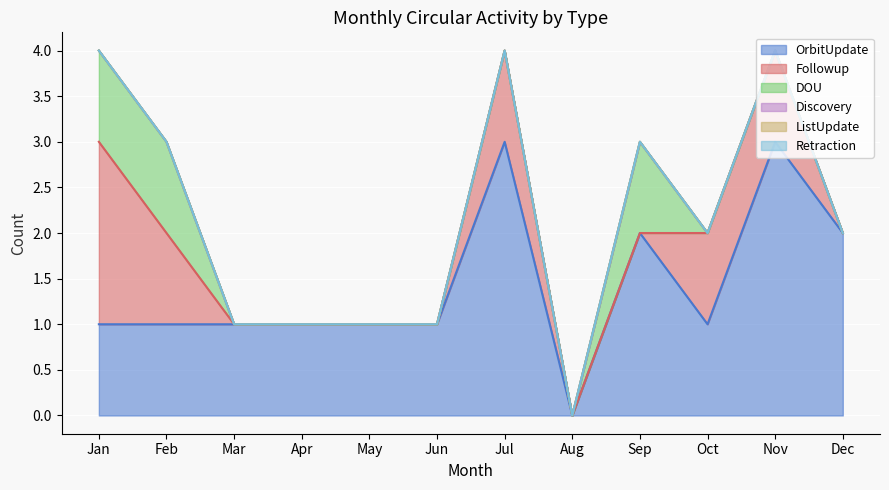

Rank the categories by Followup value from lowest to highest.

Mar, Apr, May, Jun, Aug, Sep, Dec, Feb, Jul, Oct, Nov, Jan